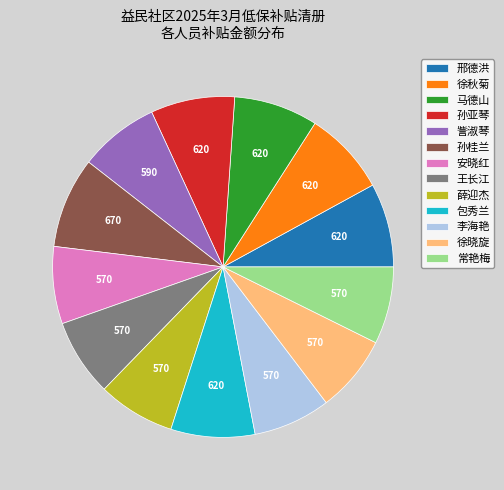

Does 薛迎杰 represent more than half of the total?

No